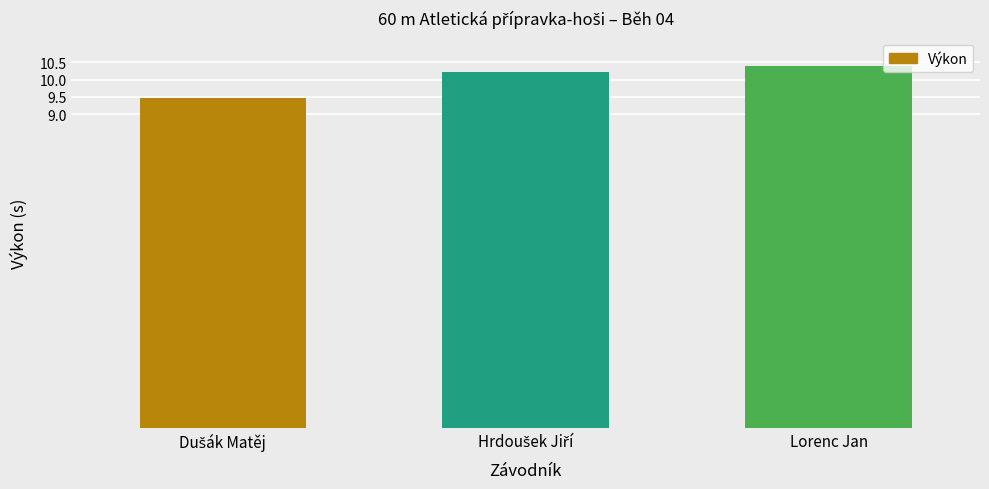

What is the label of the 1st bar from the right?

Lorenc Jan